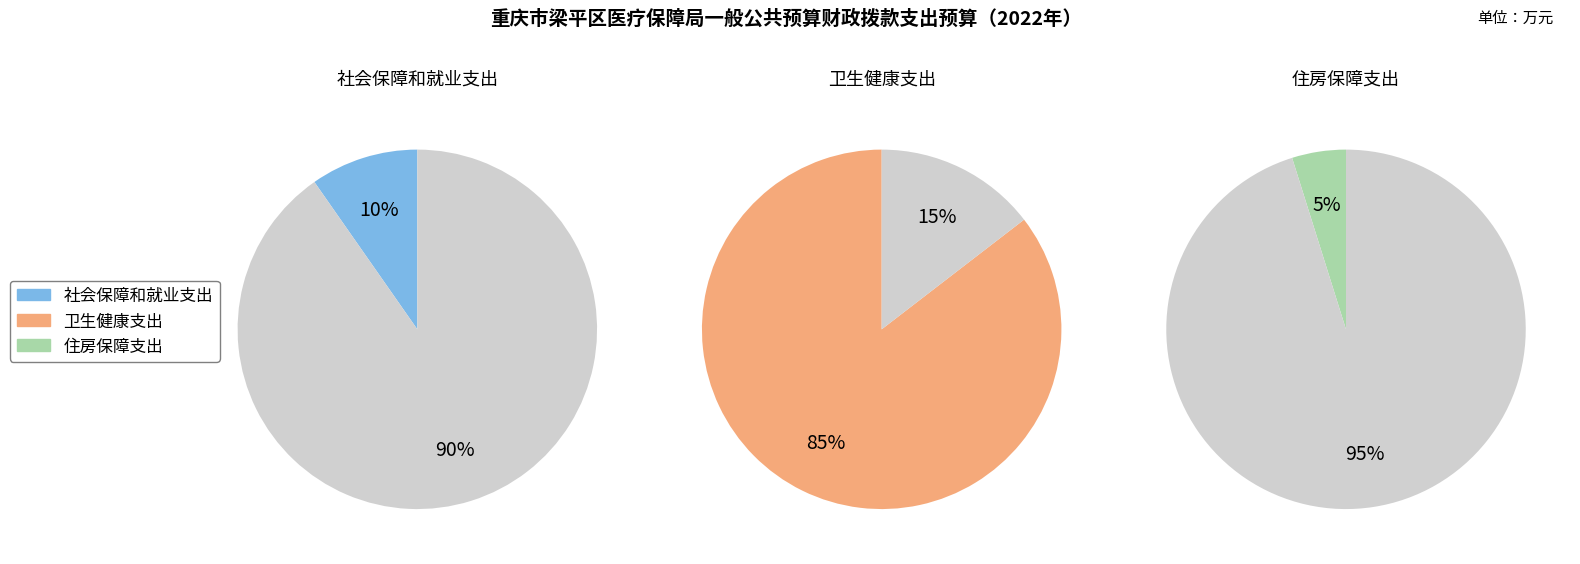

Count the number of slices in the pie.

3